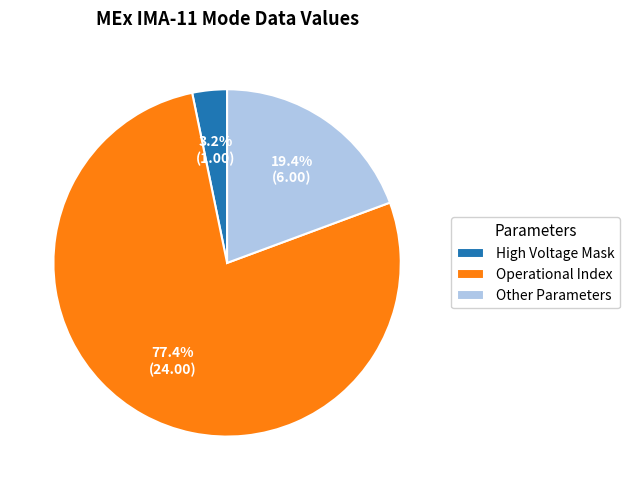

To the nearest percent, what is the average slice percentage?

33%